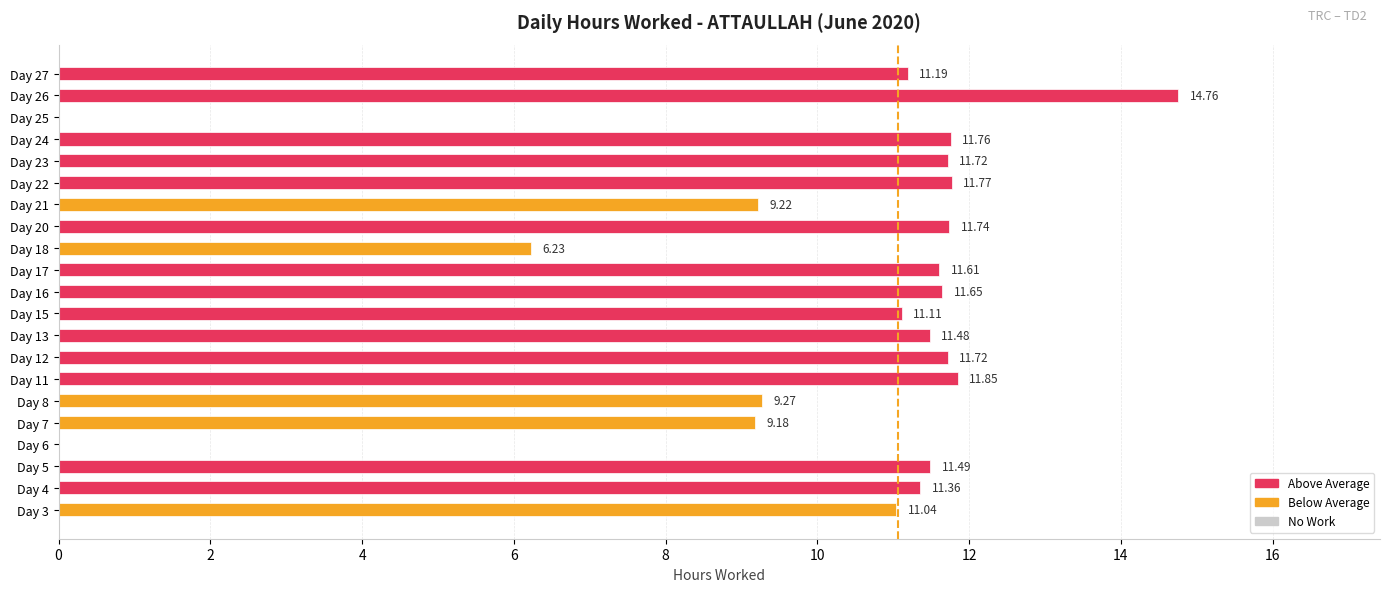

What is the ratio of the value at Day 24 to the value at Day 11?

1.0